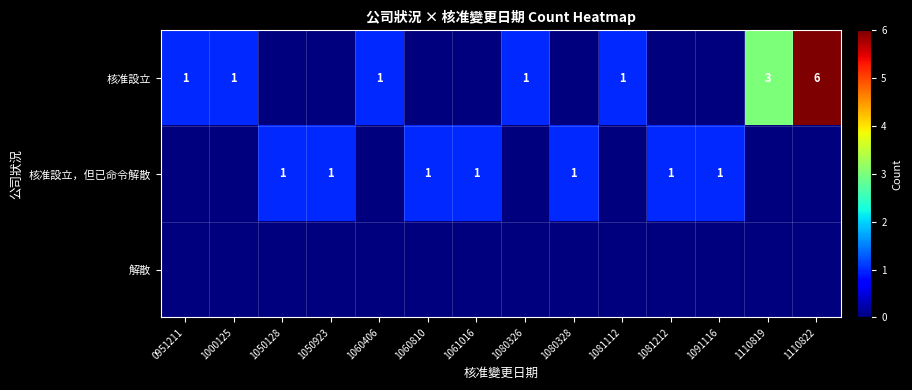

The 核准設立 series shows 1 at 1000125. True or false?

True